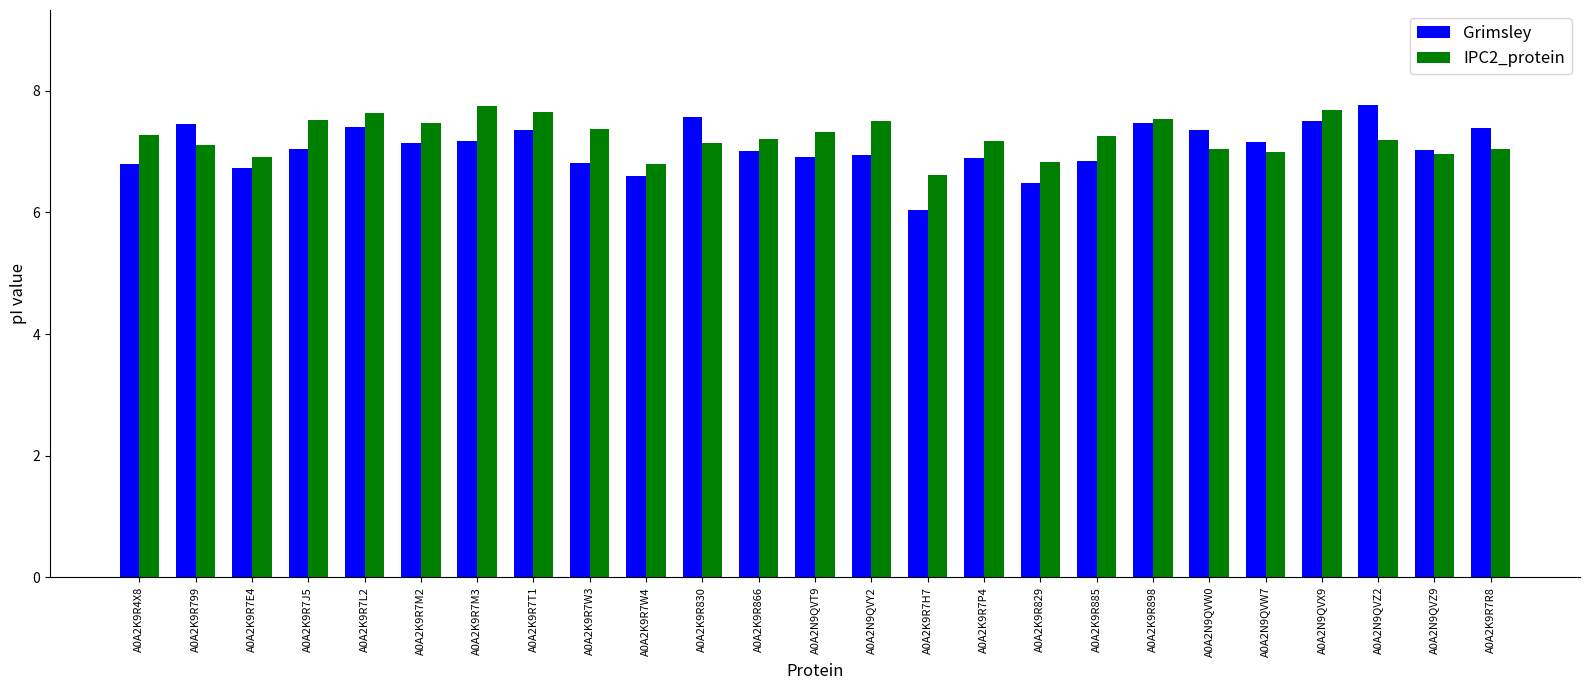

Which series has the largest total across all categories?

IPC2_protein